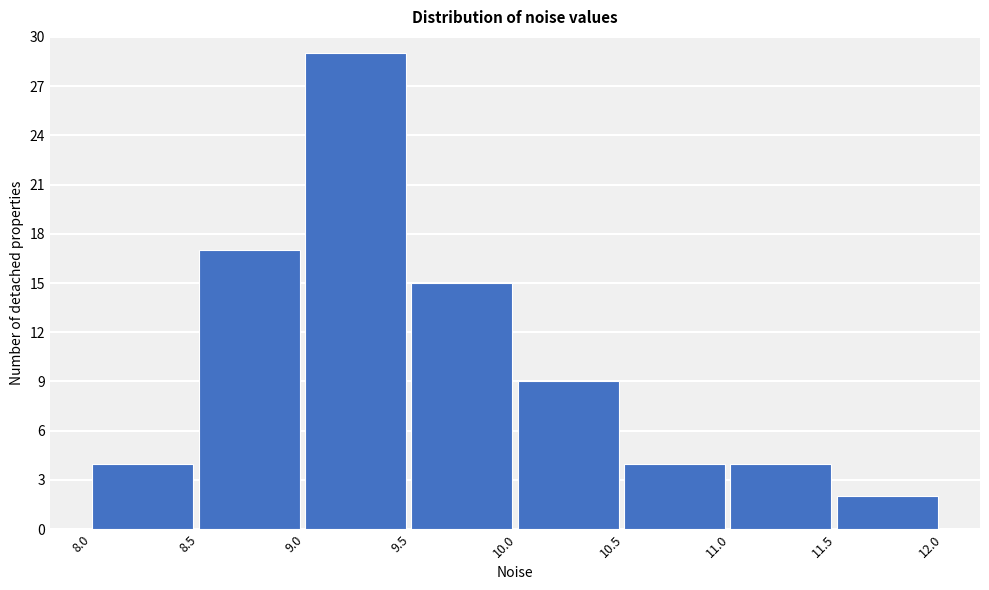

Reading left to right, list every bar in this chart as the range it spans on the x-axis followed by its height. The values are not printed on the chart, so give them approximately, as read against the axis.

8.0 to 8.5: 4
8.5 to 9.0: 17
9.0 to 9.5: 29
9.5 to 10.0: 15
10.0 to 10.5: 9
10.5 to 11.0: 4
11.0 to 11.5: 4
11.5 to 12.0: 2